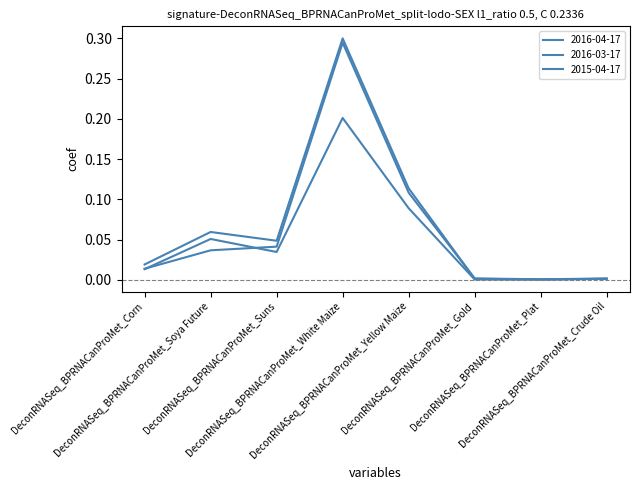

Which series has the largest range (max minus min)?

2016-04-17